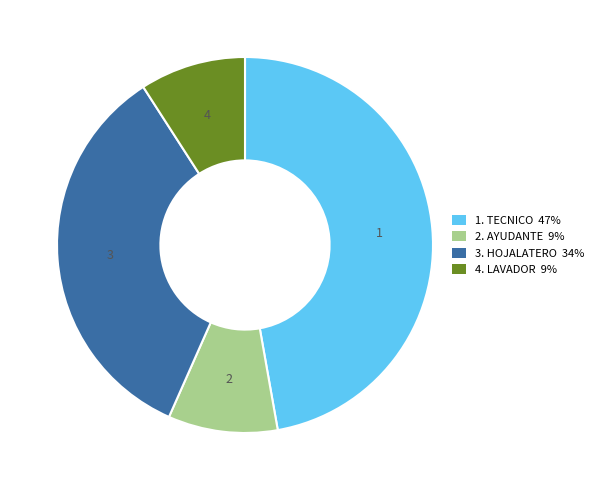

True or false: 3. HOJALATERO 34% accounts for 34% of the total.

True